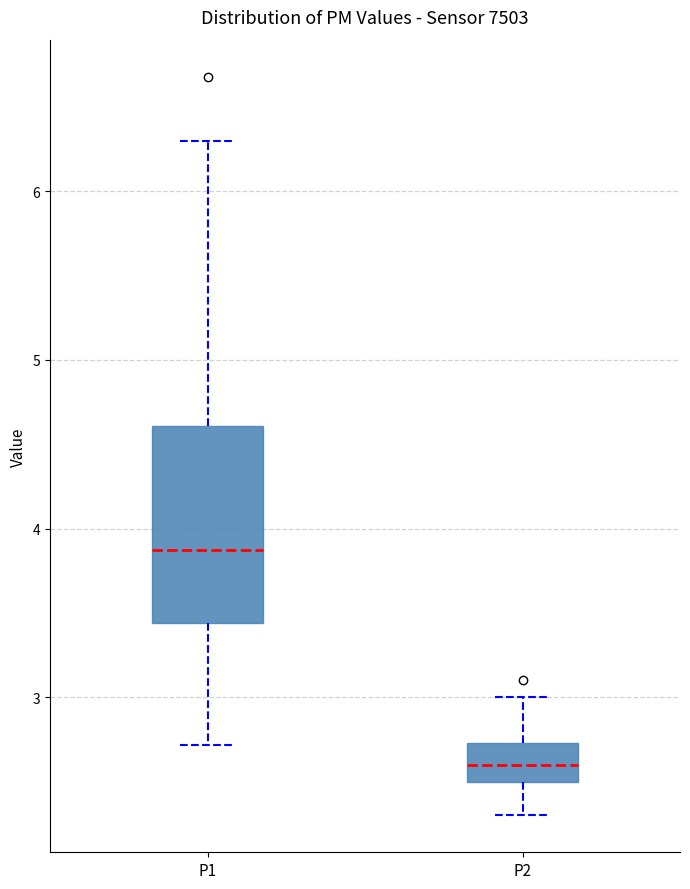

Where is the lower edge of the box for P2 on the y-axis? The values are not printed on the chart, so give them approximately, as read against the axis.

2.5